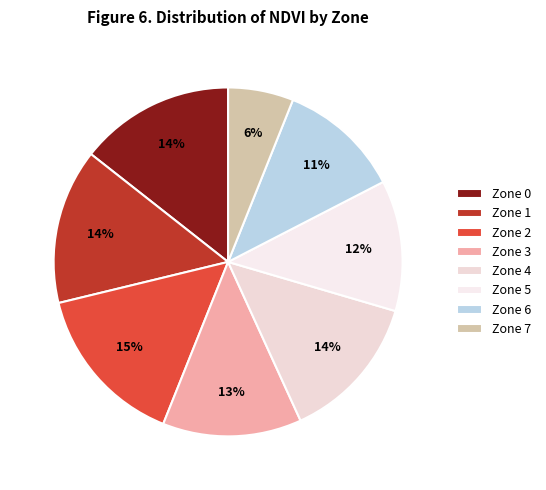

Does any single category account for the majority?

No